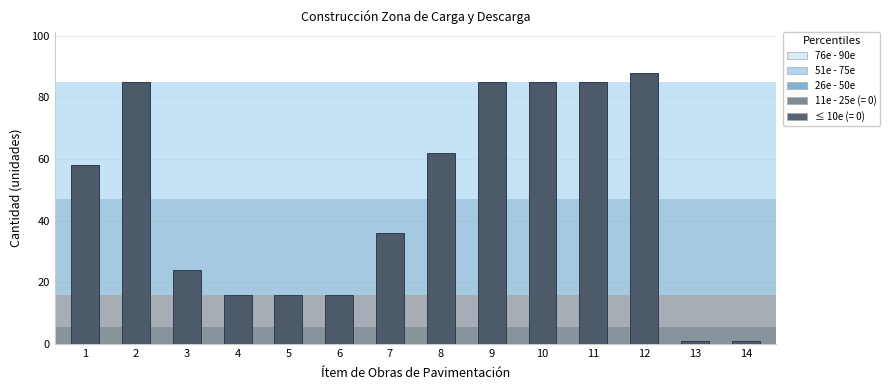

Reading left to right, list all the values displayed in this chart.

58	85	24	16	16	16	36	62	85	85	85	88	1	1